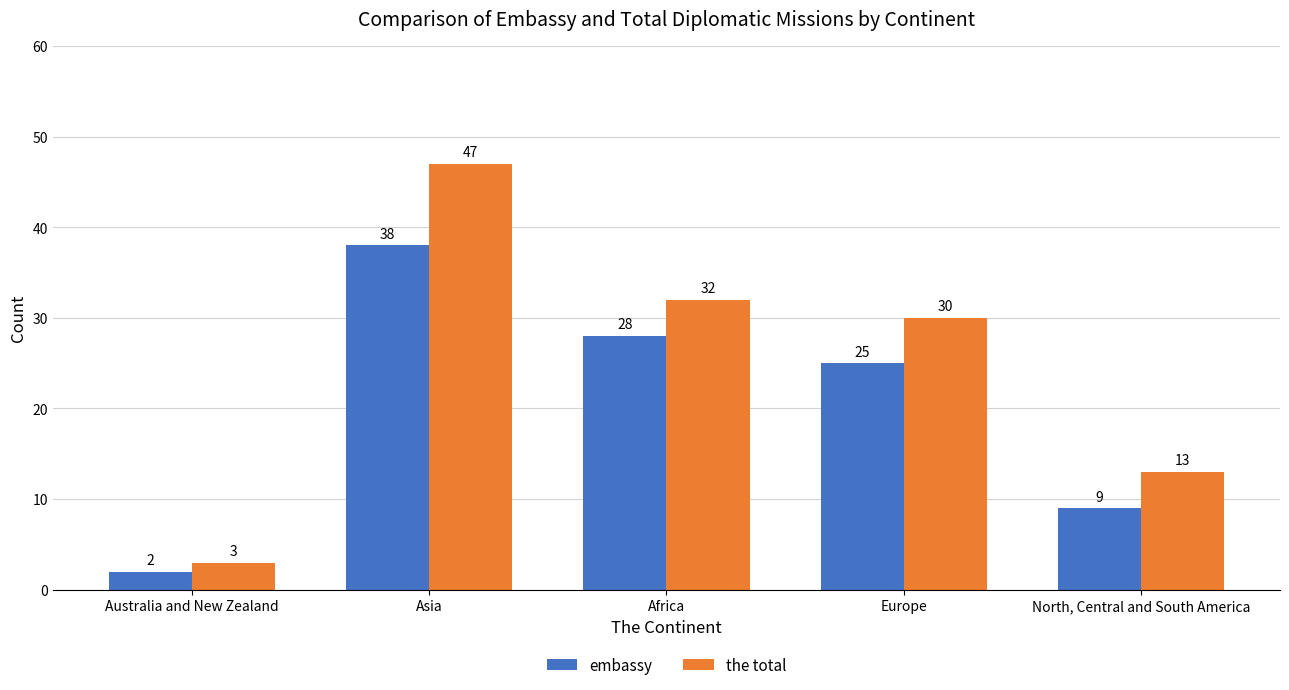

Reading left to right, transcribe all the data shown in this chart.

embassy: 2	38	28	25	9
the total: 3	47	32	30	13